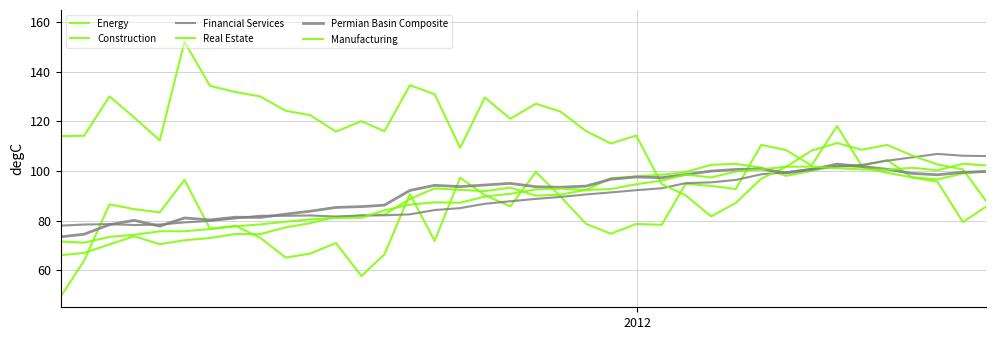

How many lines are shown in the chart?

6